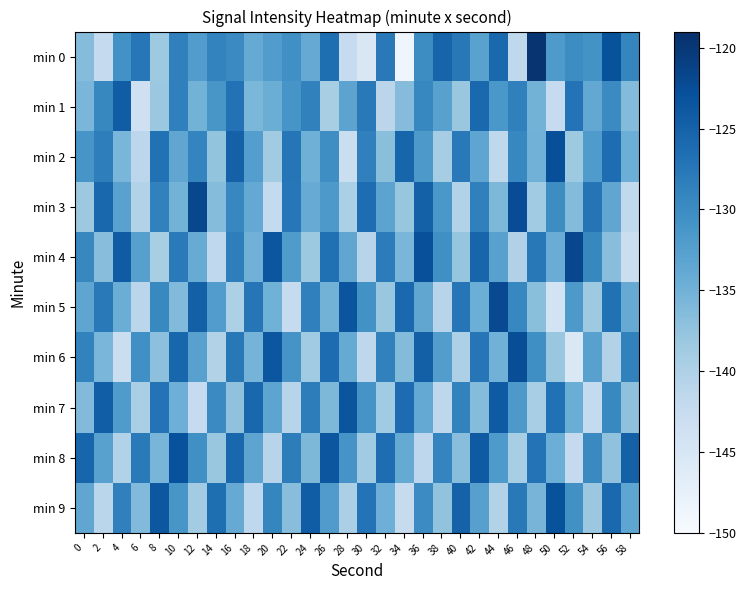

Which series has the largest total across all categories?

min 0